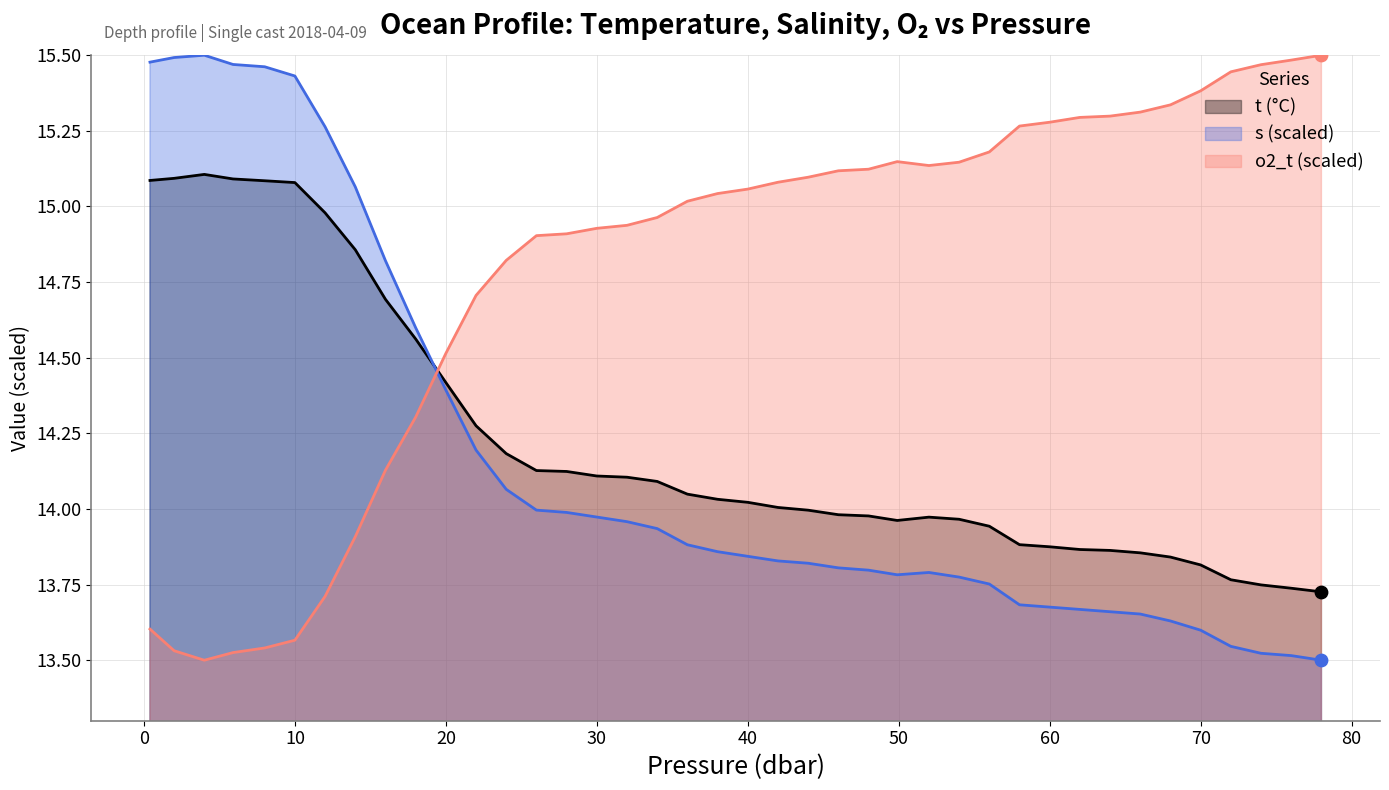

Is the value of o2_t at 36.0 greater than the value of s at 64.0?

Yes